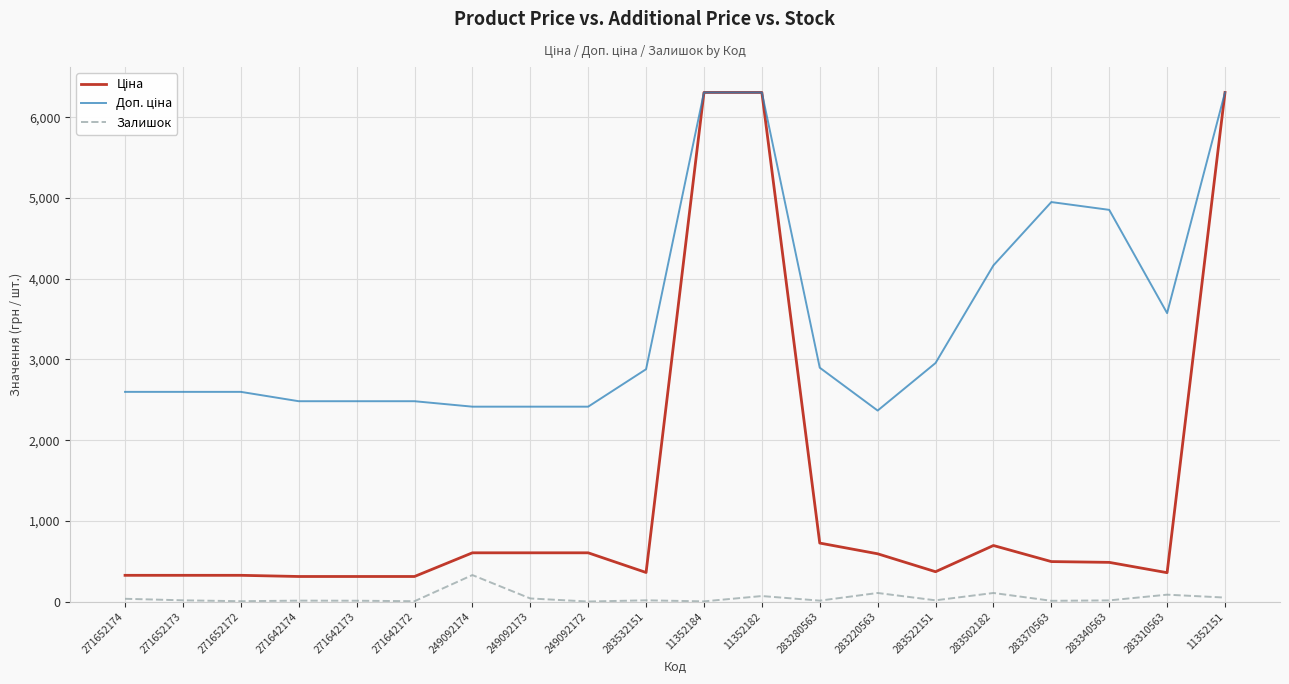

The Залишок series shows 49.0 at 11352151. True or false?

True